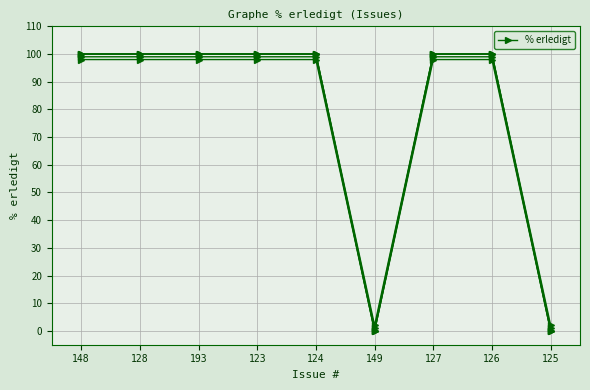

What position from the right is 149?

4